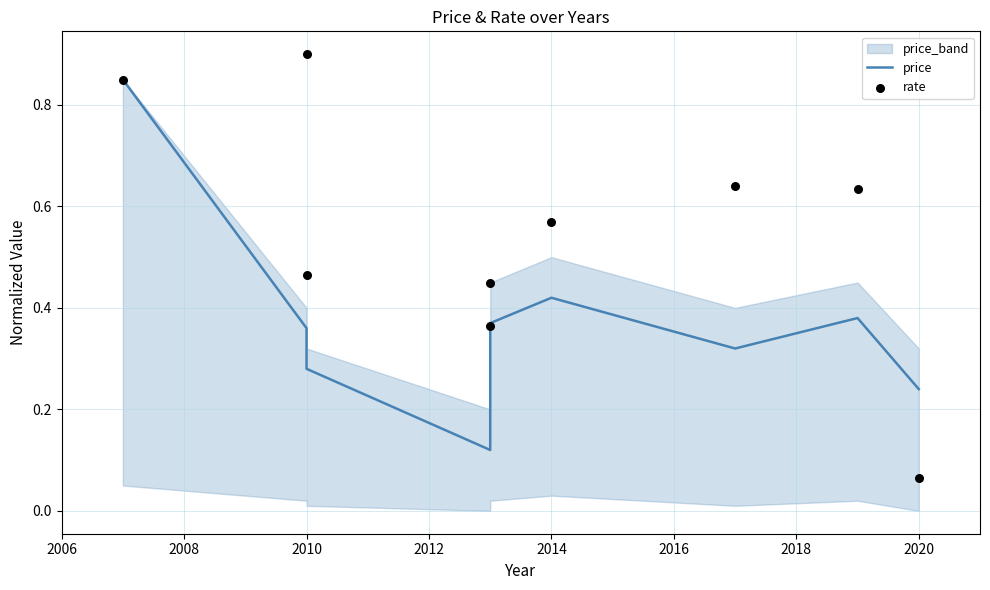

Is the value of rate at 2006 greater than the value of price at 2006?

No